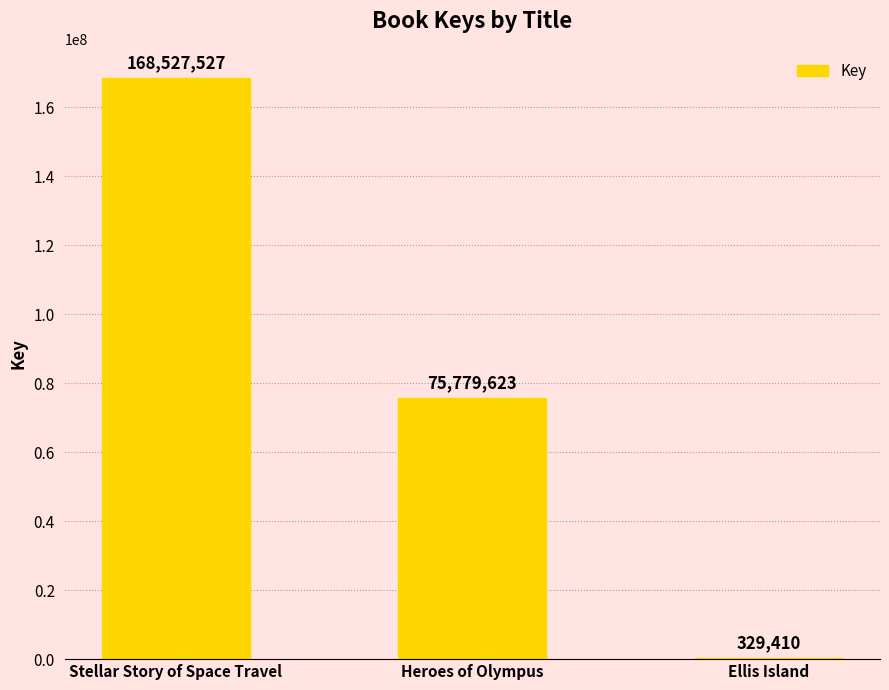

What is the sum of all values?

244636560